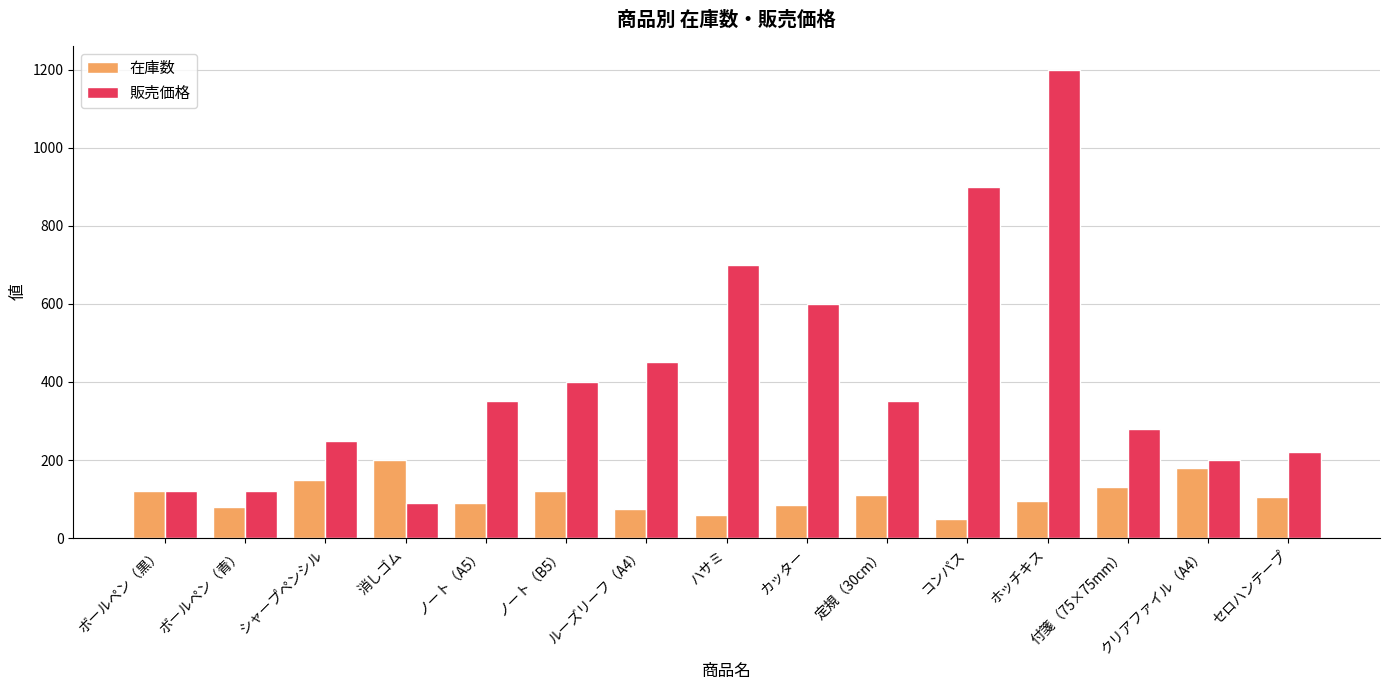

What are all the series names shown in the legend?

在庫数, 販売価格